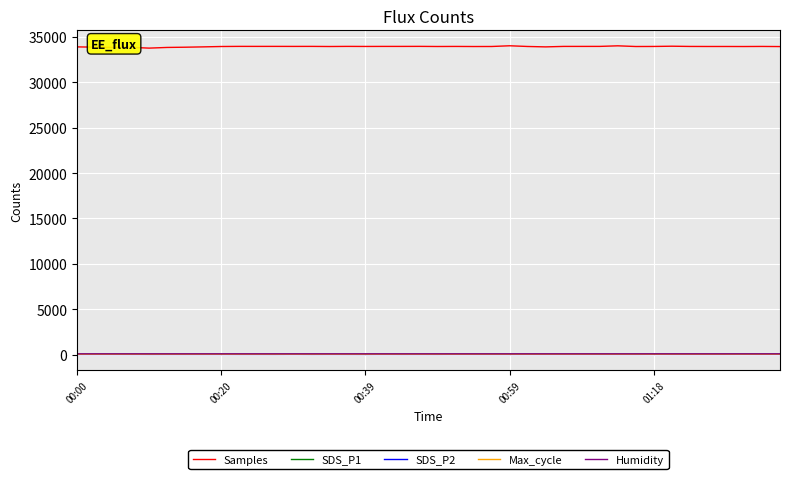

Which series has the widest spread of values?

Samples